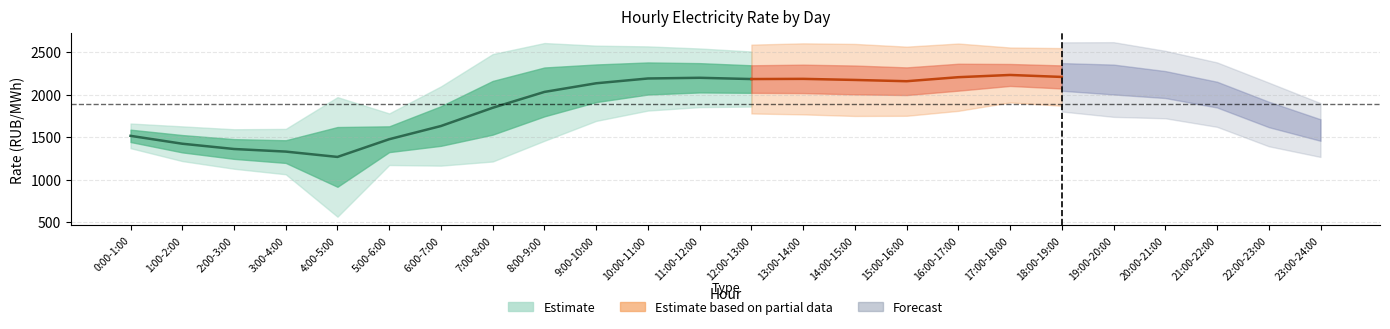

Between 15:00-16:00 and 1:00-2:00, which is larger?

15:00-16:00